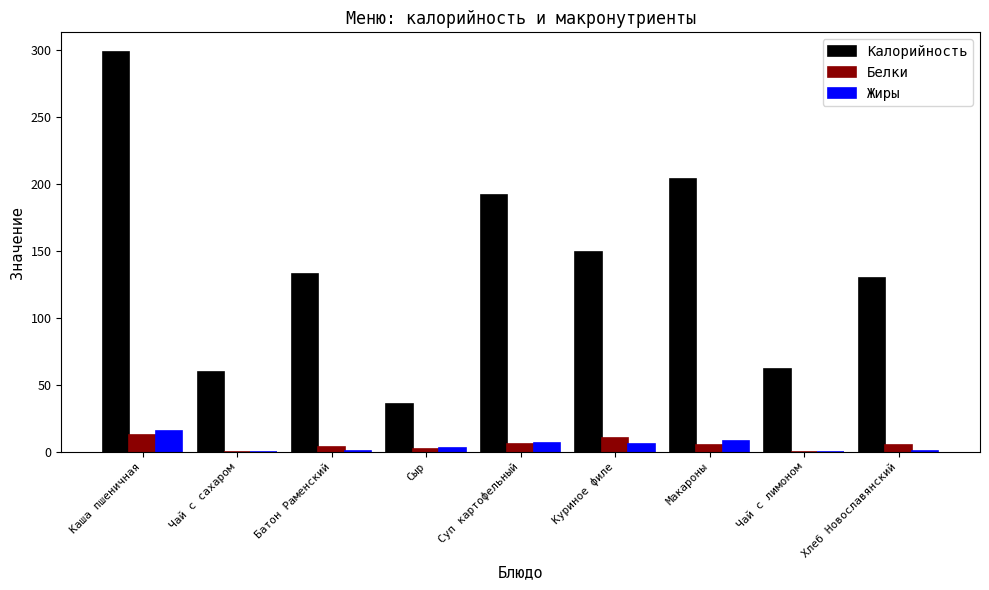

At which category does the chart reach its peak across all series?

Каша пшеничная